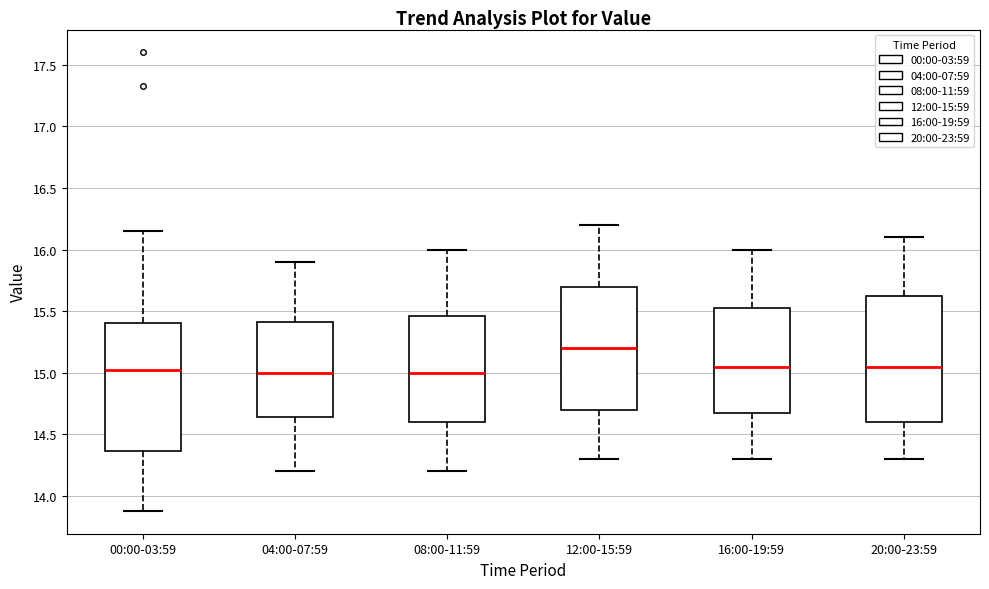

Reading left to right, read every box against the y-axis: the position of its median line, the range the box covers, and the ends of its whiskers. The values are not printed on the chart, so give them approximately, as read against the axis.

00:00-03:59: median 15.00, box 14.35 to 15.40, whiskers 13.90 to 16.15
04:00-07:59: median 15.00, box 14.65 to 15.40, whiskers 14.20 to 15.90
08:00-11:59: median 15.00, box 14.60 to 15.45, whiskers 14.20 to 16.00
12:00-15:59: median 15.20, box 14.70 to 15.70, whiskers 14.30 to 16.20
16:00-19:59: median 15.05, box 14.70 to 15.55, whiskers 14.30 to 16.00
20:00-23:59: median 15.05, box 14.60 to 15.65, whiskers 14.30 to 16.10